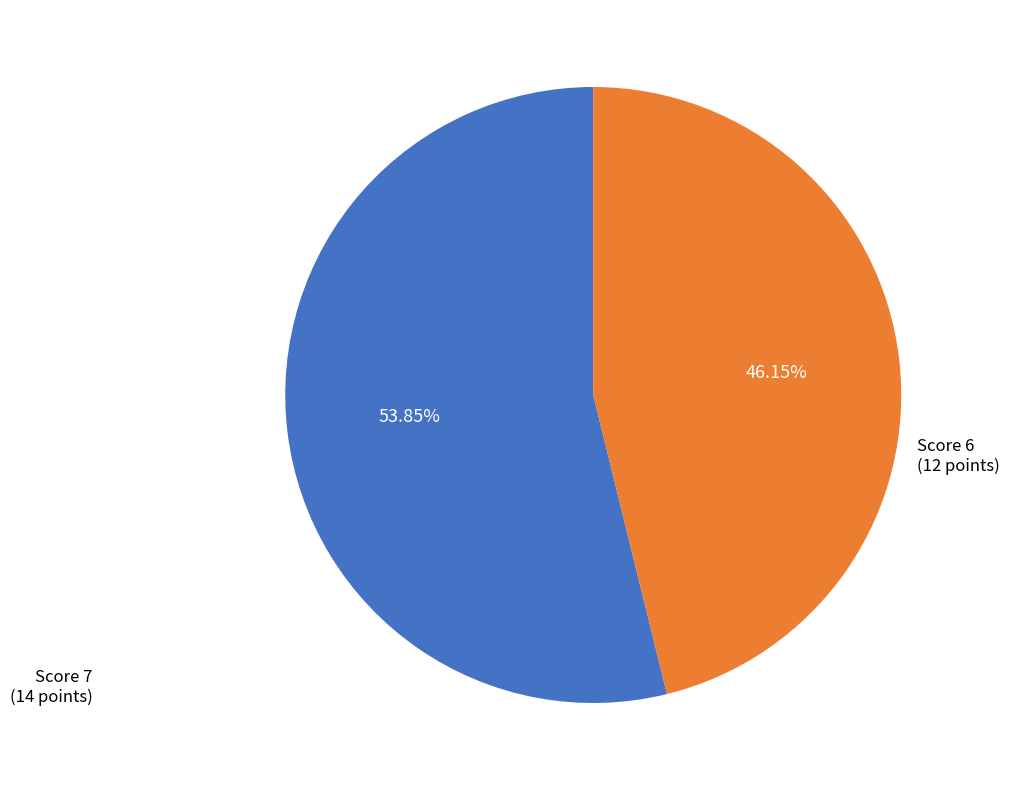

Is there any slice that represents more than half of the pie?

Yes